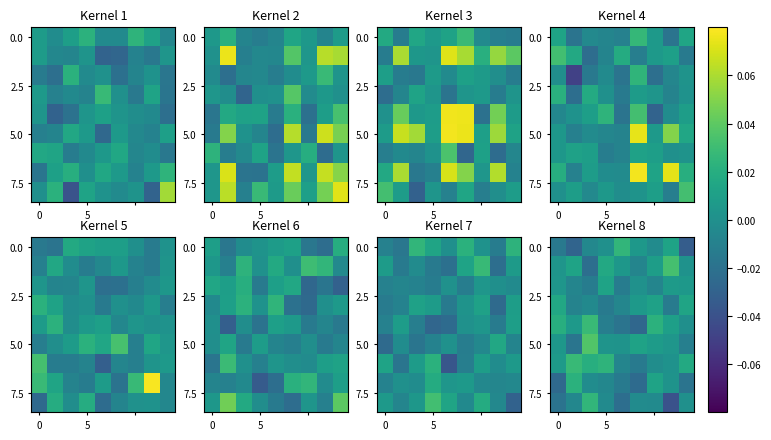

At which category does the chart reach its minimum across all series?

7